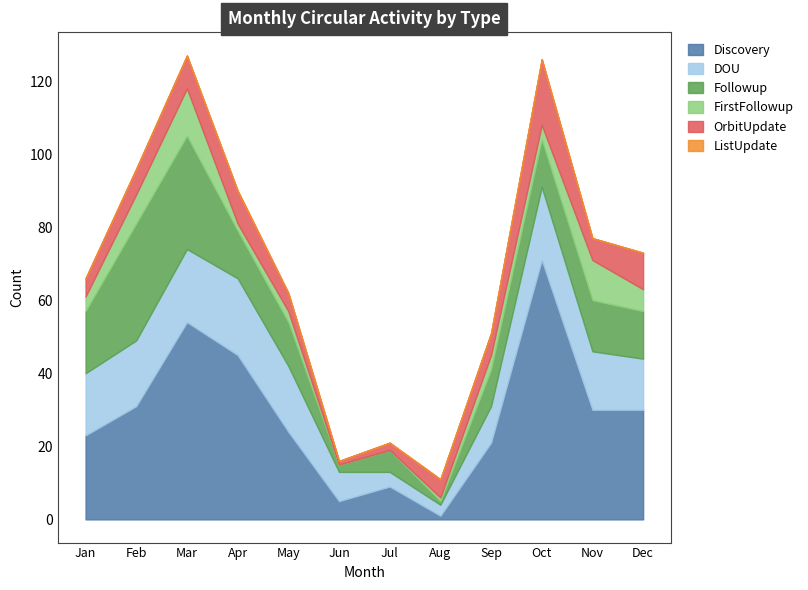

What is the difference between the OrbitUpdate values at Apr and Dec?

1